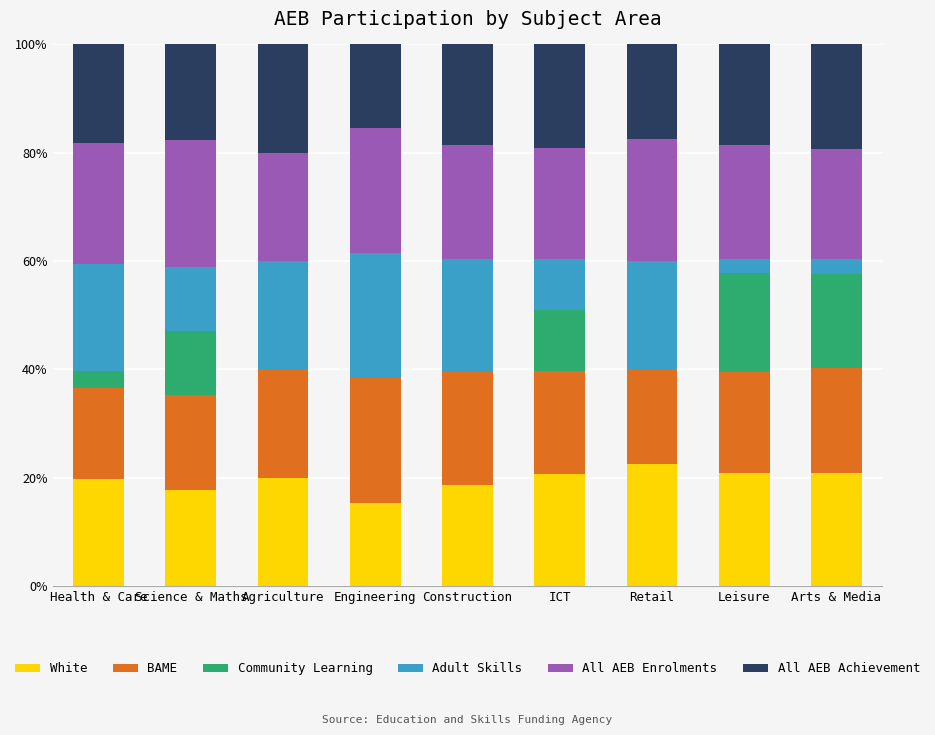

Are the bars grouped side by side (vs. stacked)?

No